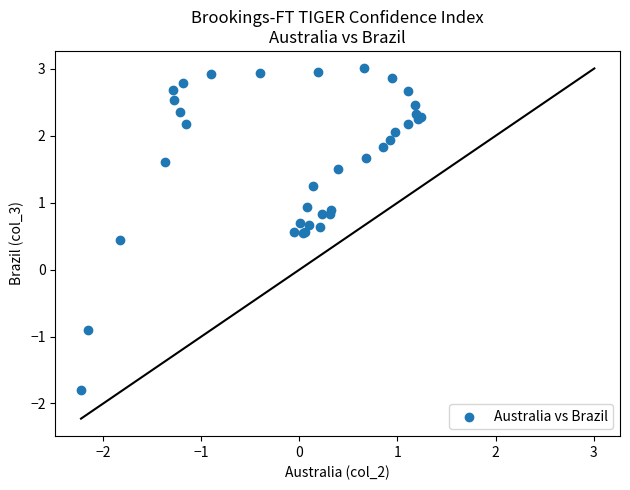

What Y value in the scatter plot is closest to 0?

0.4